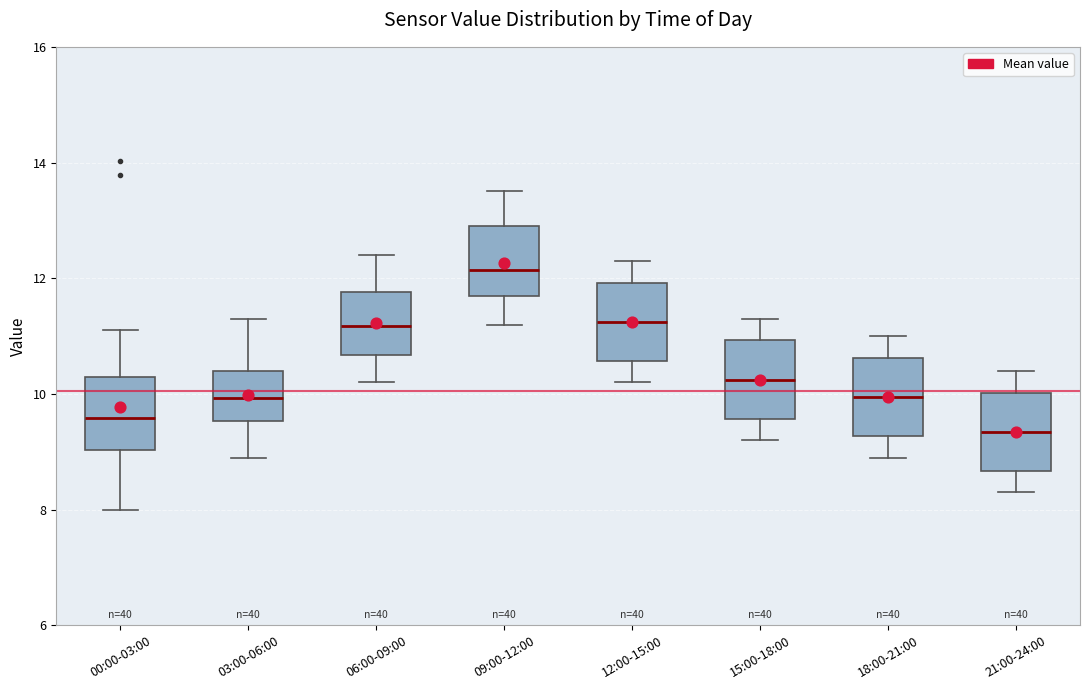

Where does the lower whisker of the box for 06:00-09:00 end on the y-axis? The values are not printed on the chart, so give them approximately, as read against the axis.

10.2